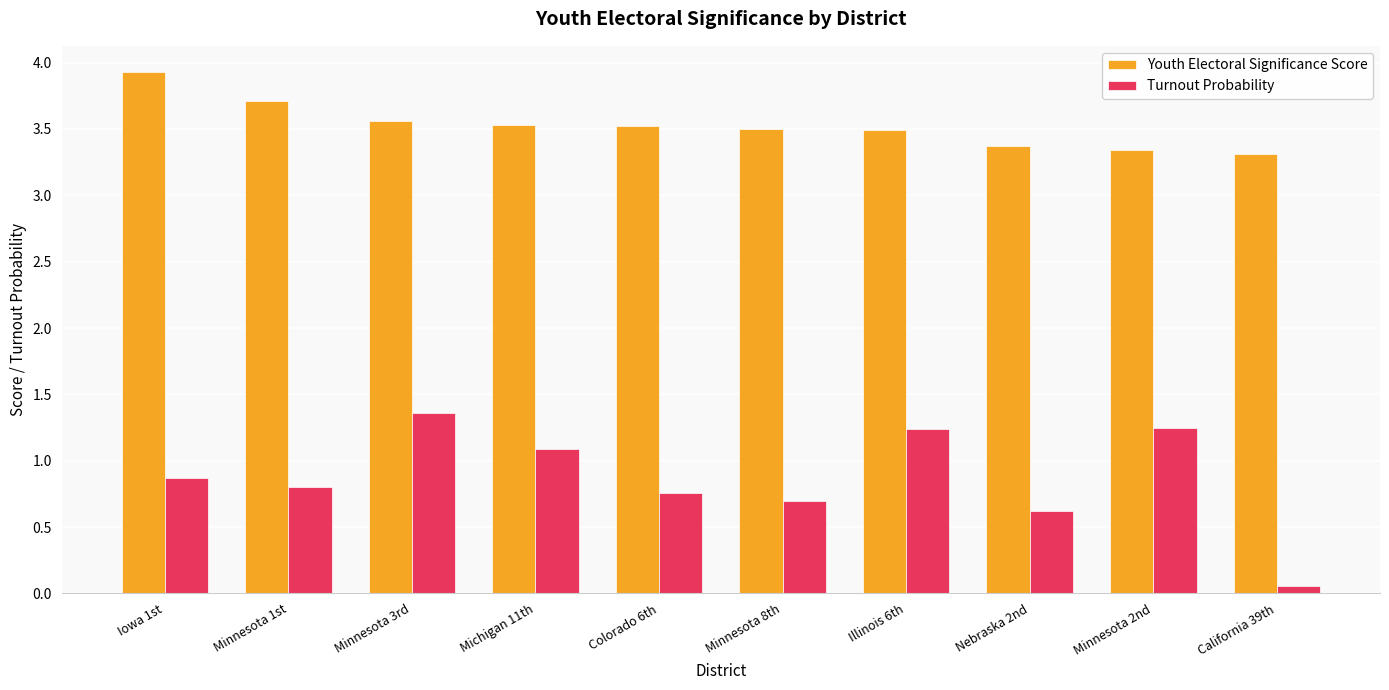

How many bars are there in each group?

2